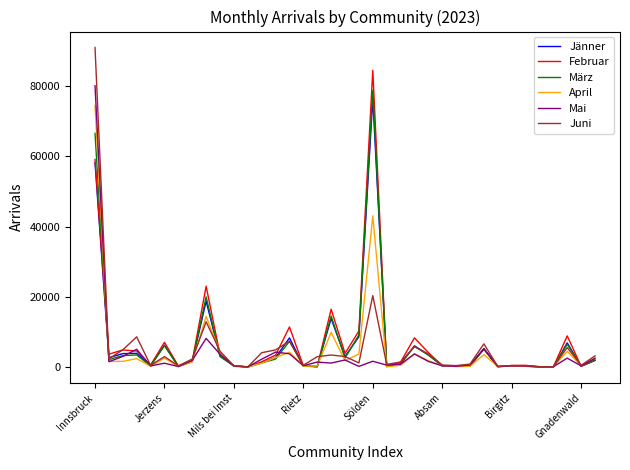

True or false: Jänner has more than 2 interior local peaks.

True